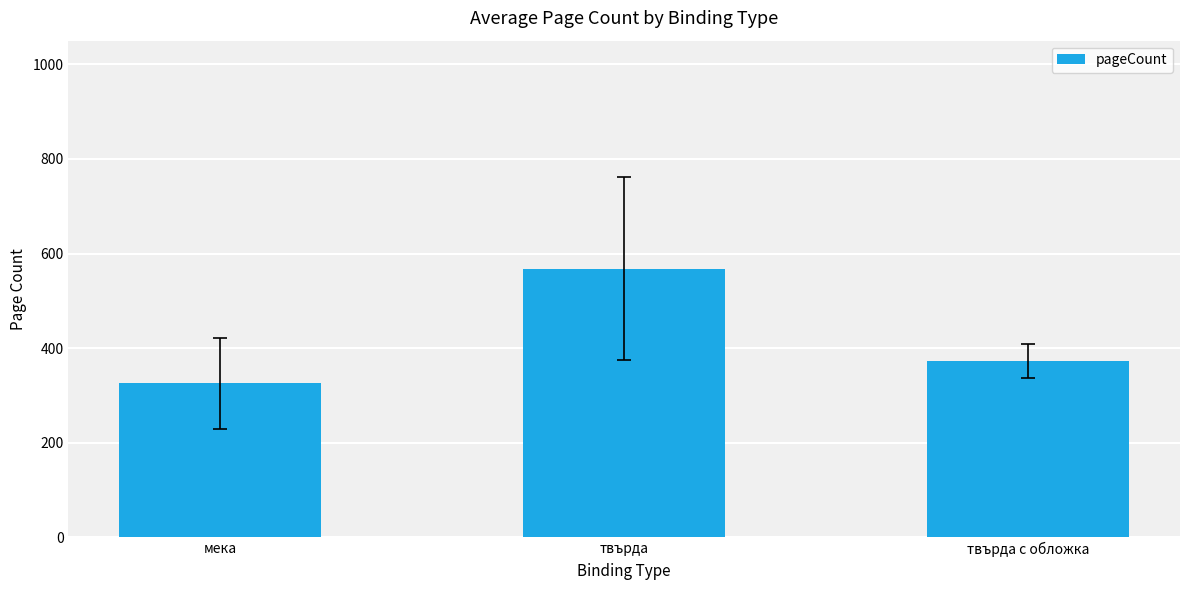

Reading left to right, extract all data points from this chart.

мека=325.8	твърда=568.0	твърда с обложка=372.0